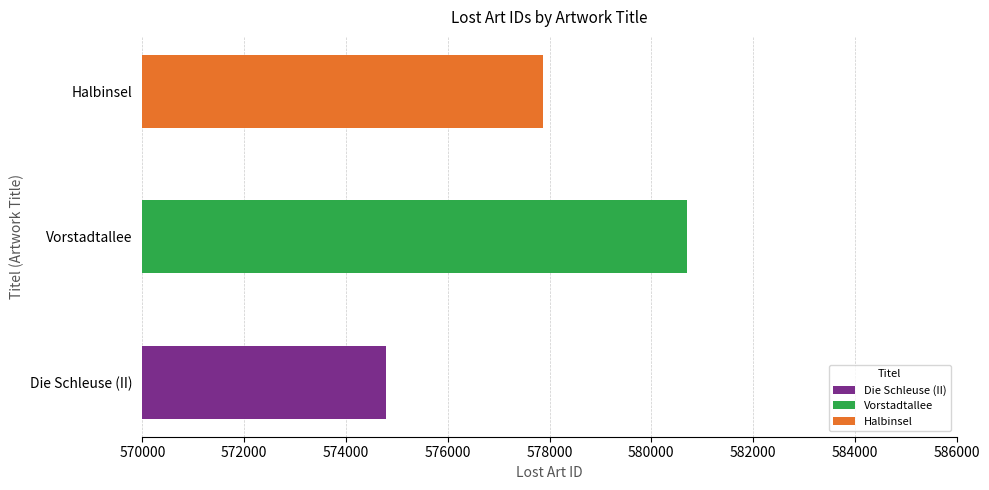

The value at Die Schleuse (II) is 339941. True or false?

False